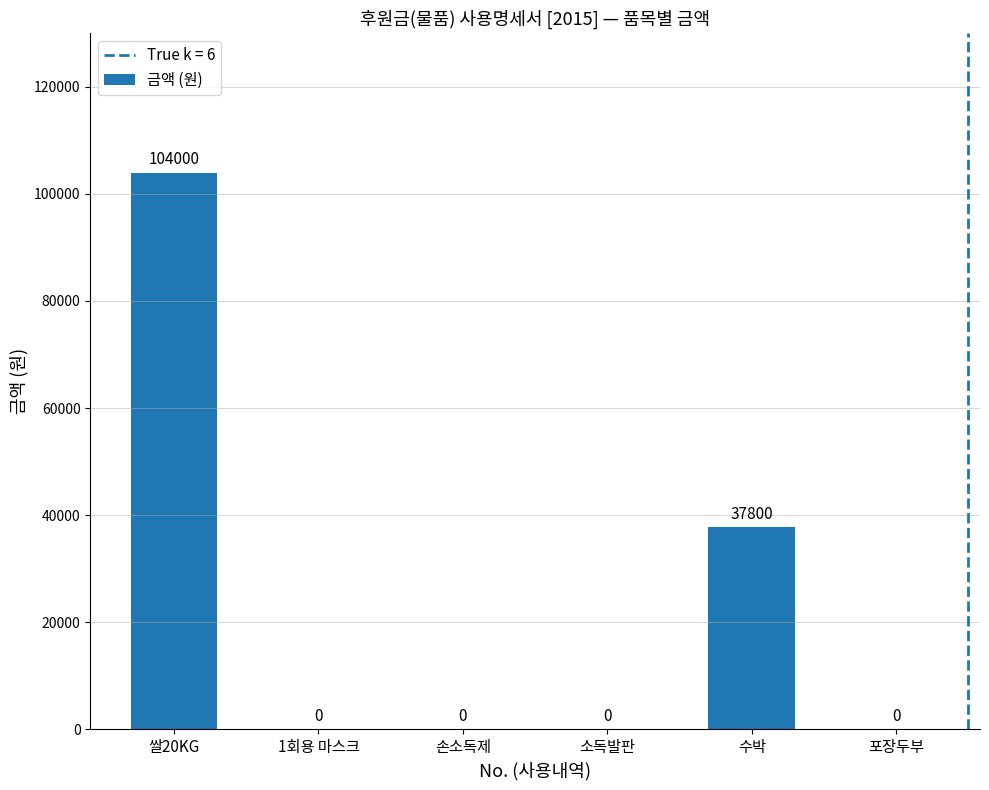

What is the average value?

23633